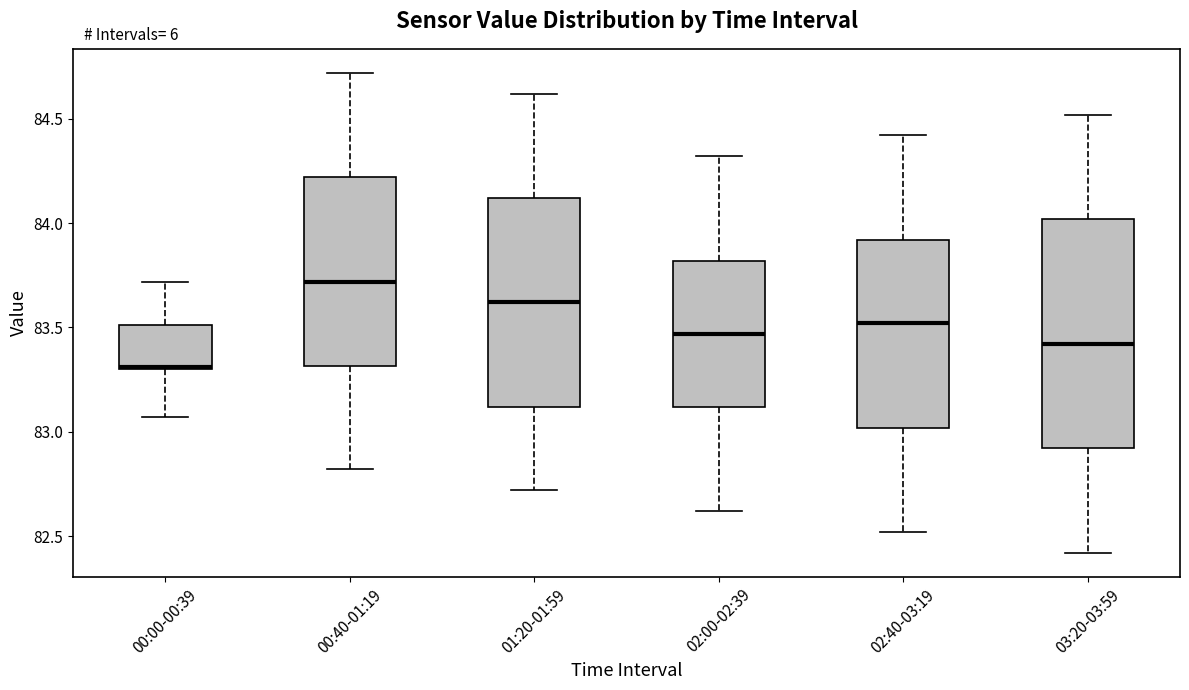

Which box is the tallest, from its lower edge to its upper edge?

03:20-03:59